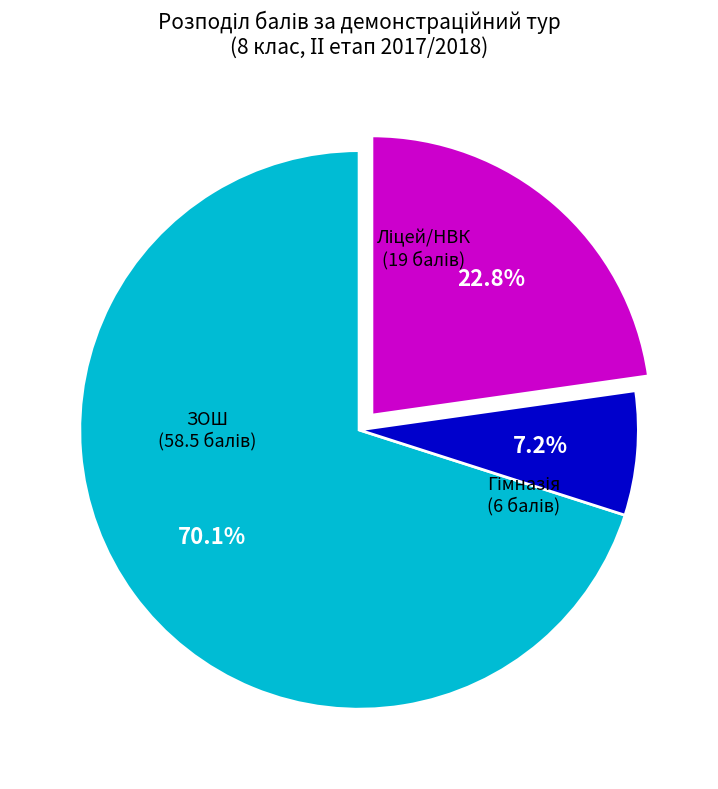

How many slices are in this pie chart?

3